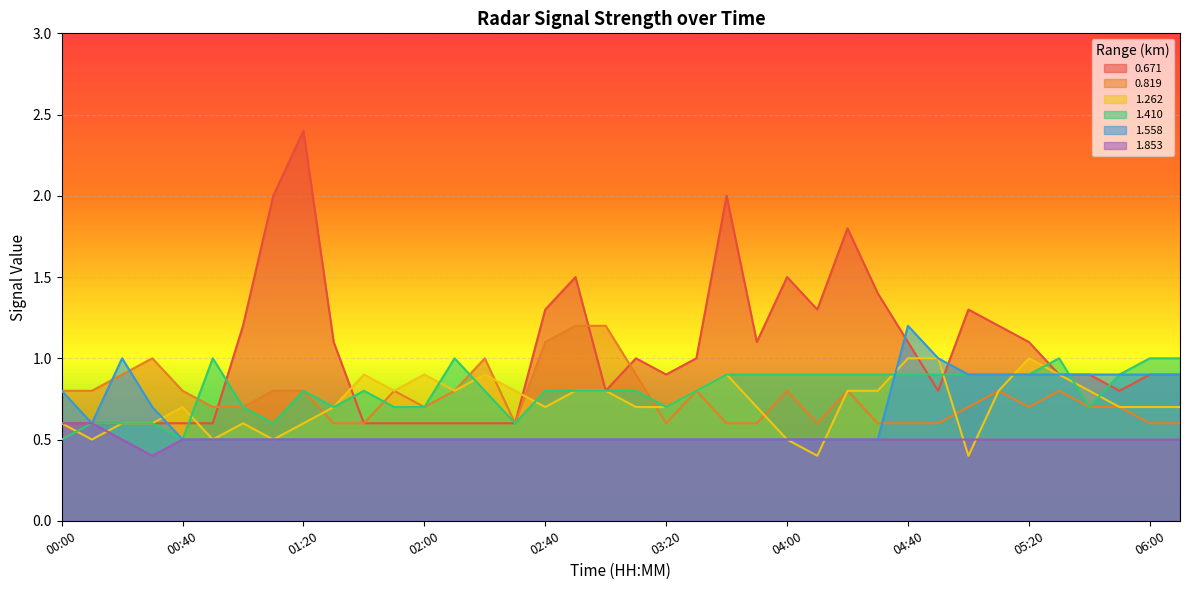

True or false: 1.262 has more than 1 points higher than both neighbors.

True